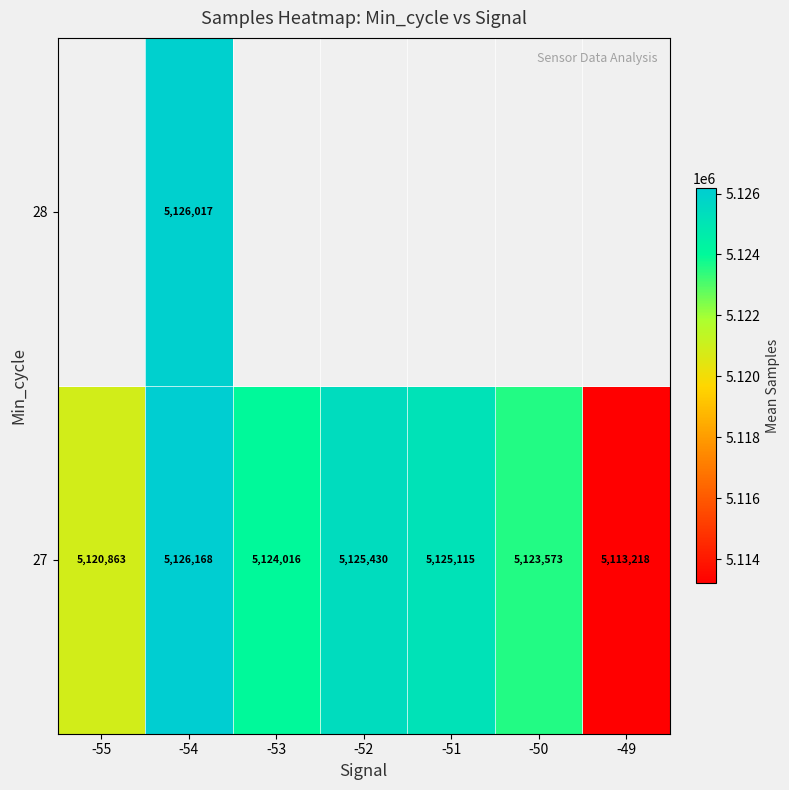

What is the maximum value shown in the chart?

5126168.0